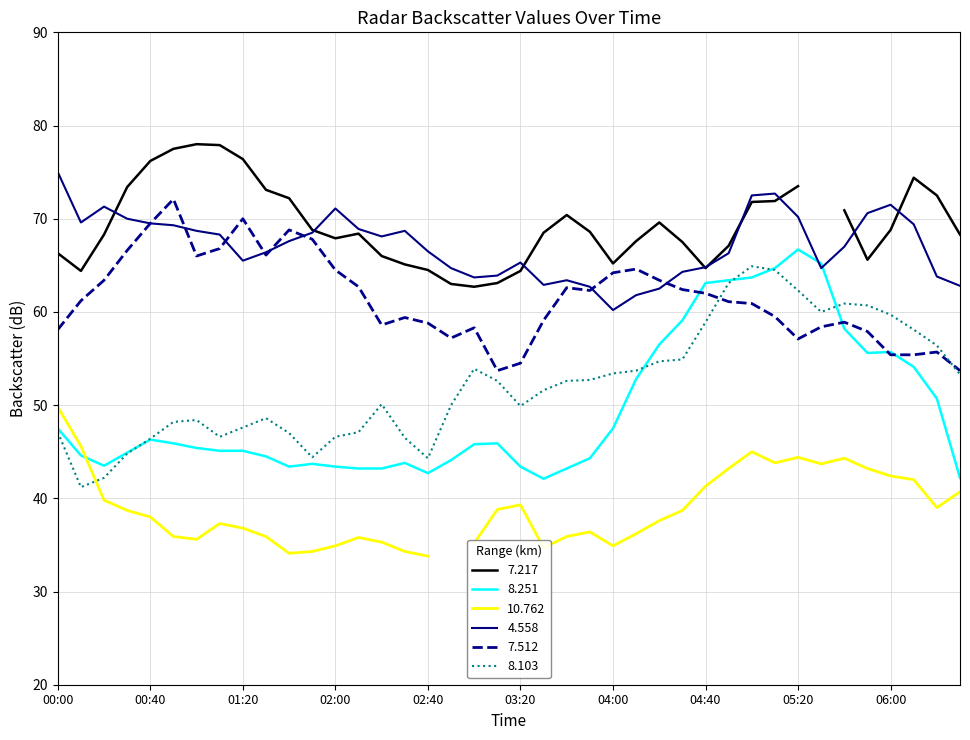

What is the lowest value of the 4.558 series?

60.2